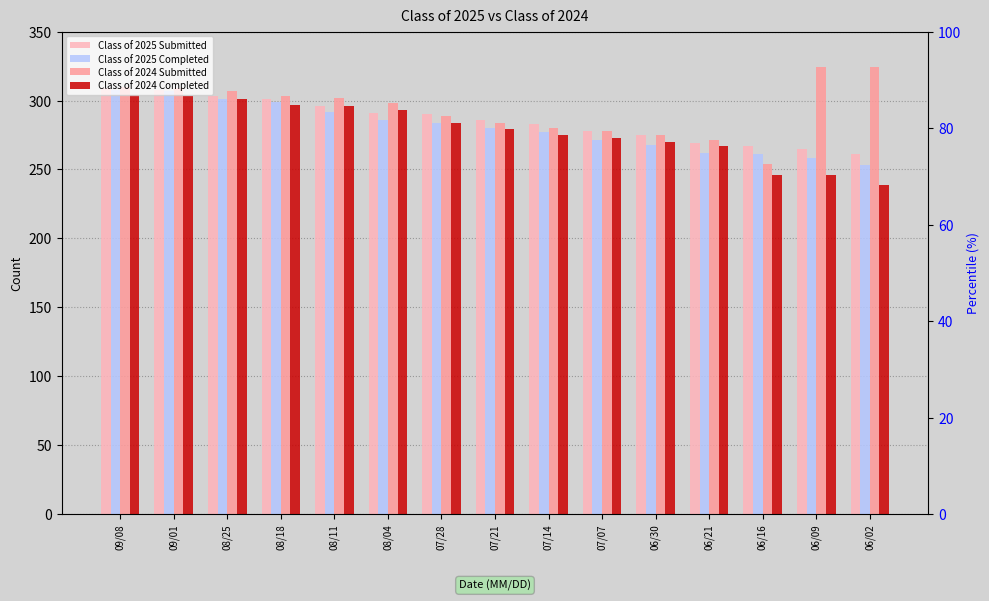

Rank the series by their maximum value, from lowest to highest.

Class of 2024 Completed, Class of 2025 Completed, Class of 2025 Submitted, Class of 2024 Submitted